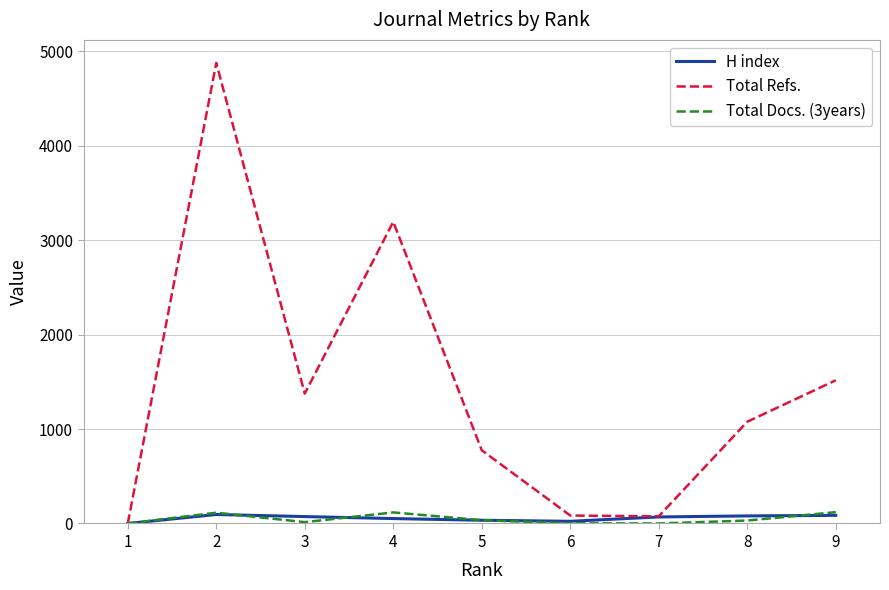

Which series has the widest spread of values?

Total Refs.